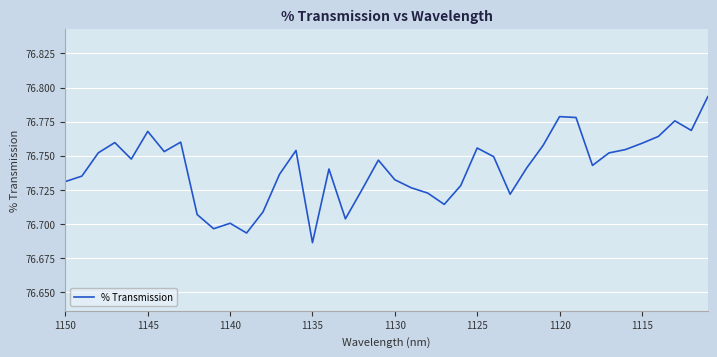

How many distinct data groups are displayed?

1